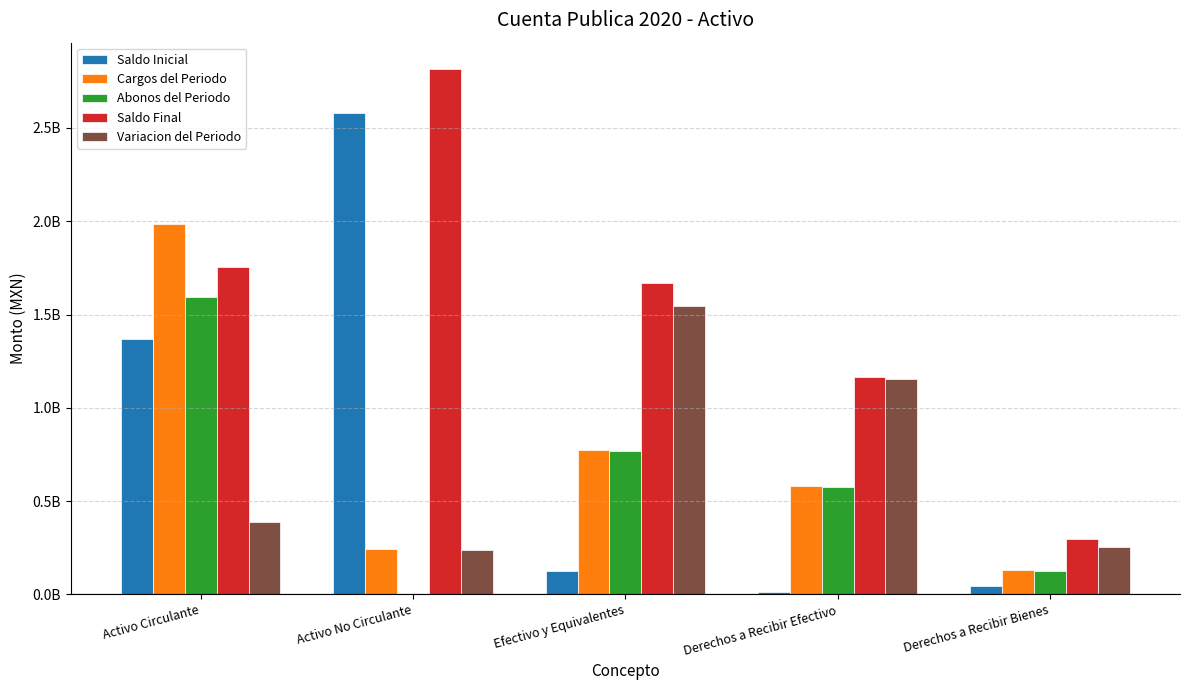

At which label does Variacion del Periodo reach its minimum?

Activo No Circulante